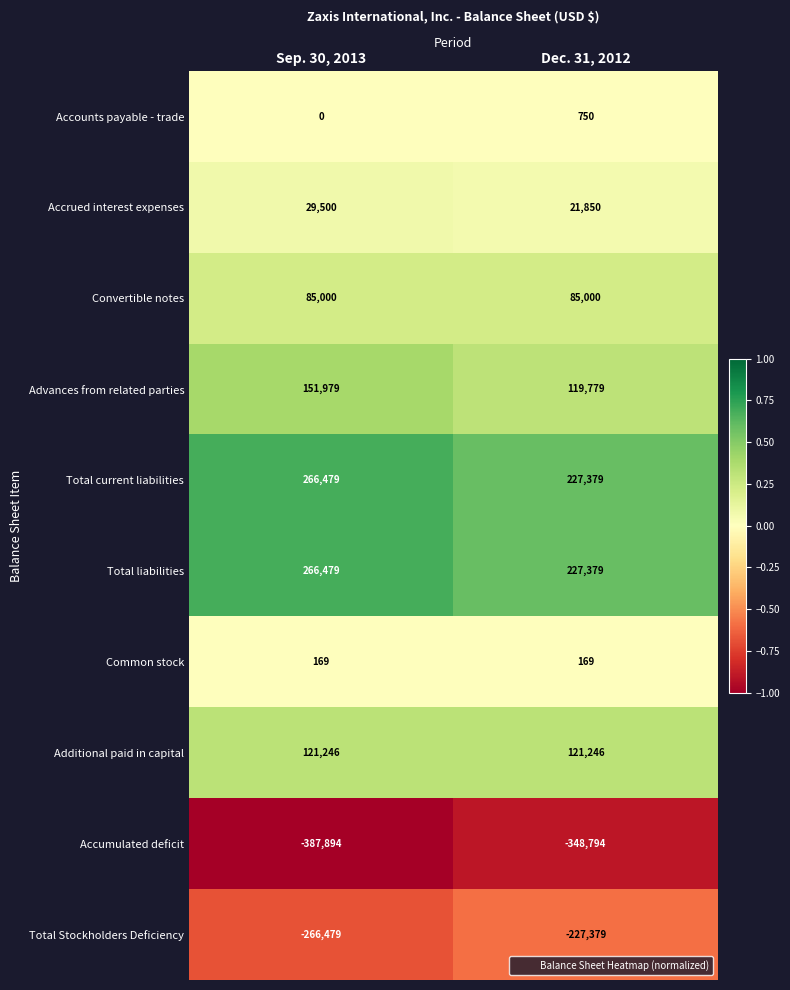

What is the difference between the highest and lowest values at Sep. 30, 2013?

654373